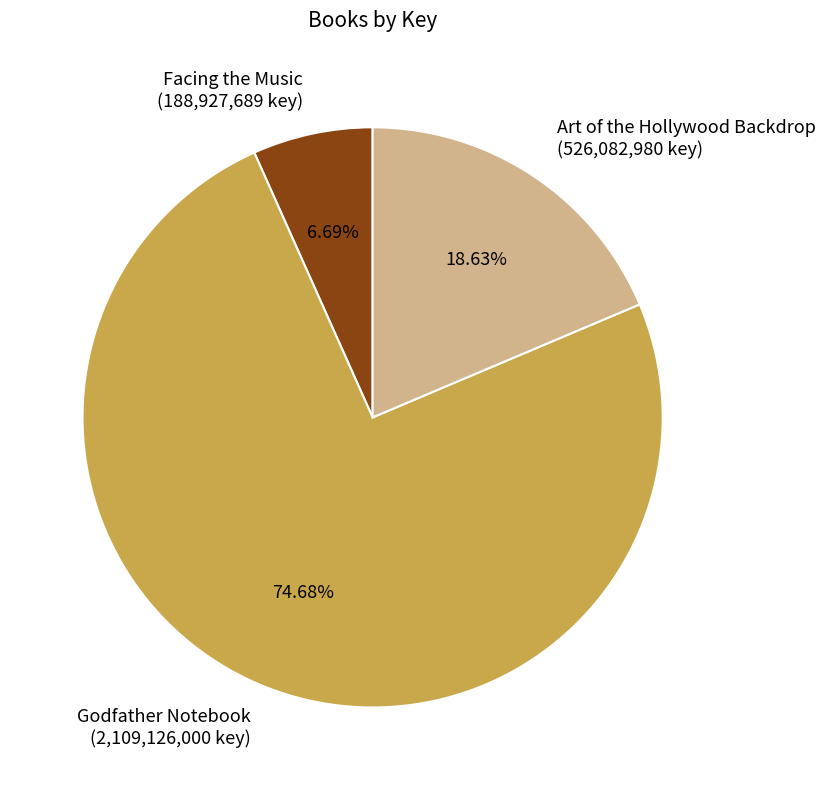

Which has a higher value, Art of the Hollywood Backdrop (526,082,980 key) or Facing the Music (188,927,689 key)?

Art of the Hollywood Backdrop (526,082,980 key)